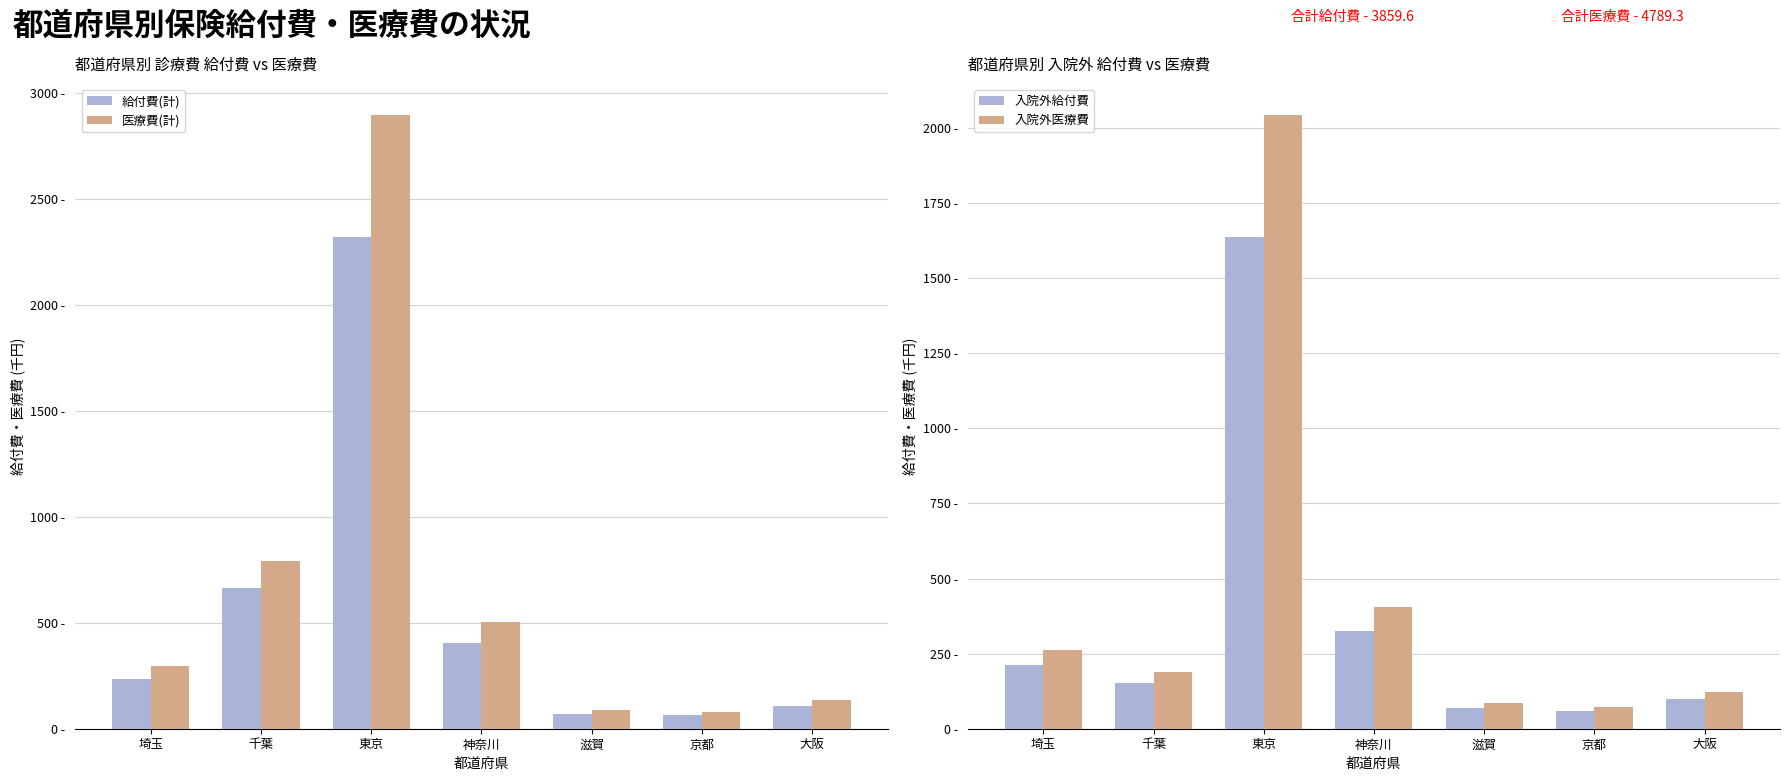

Which category has the highest value in the 入院外医療費 series?

東京